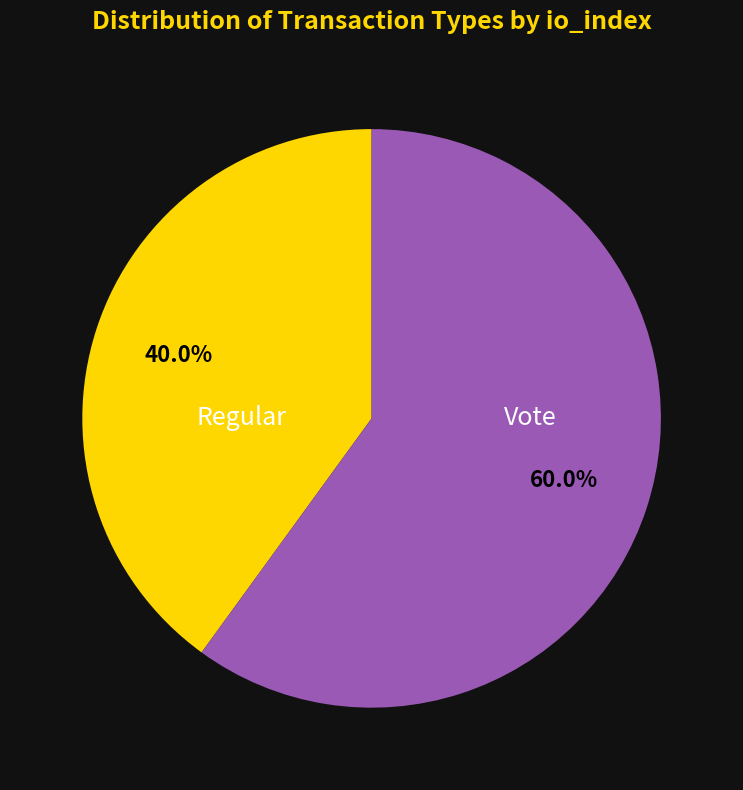

Which category has the biggest portion of the pie?

Vote